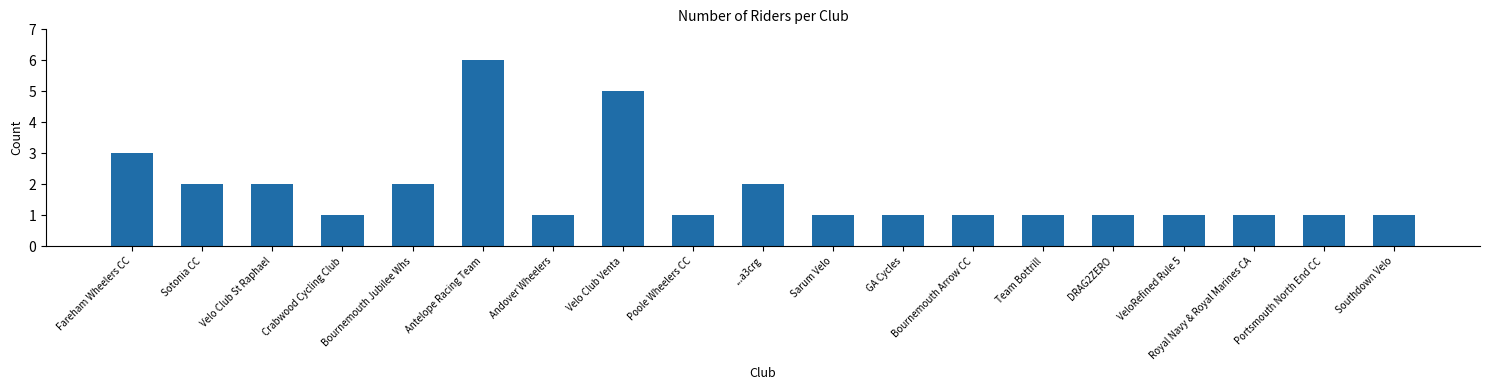

What is the minimum value shown in the chart?

1